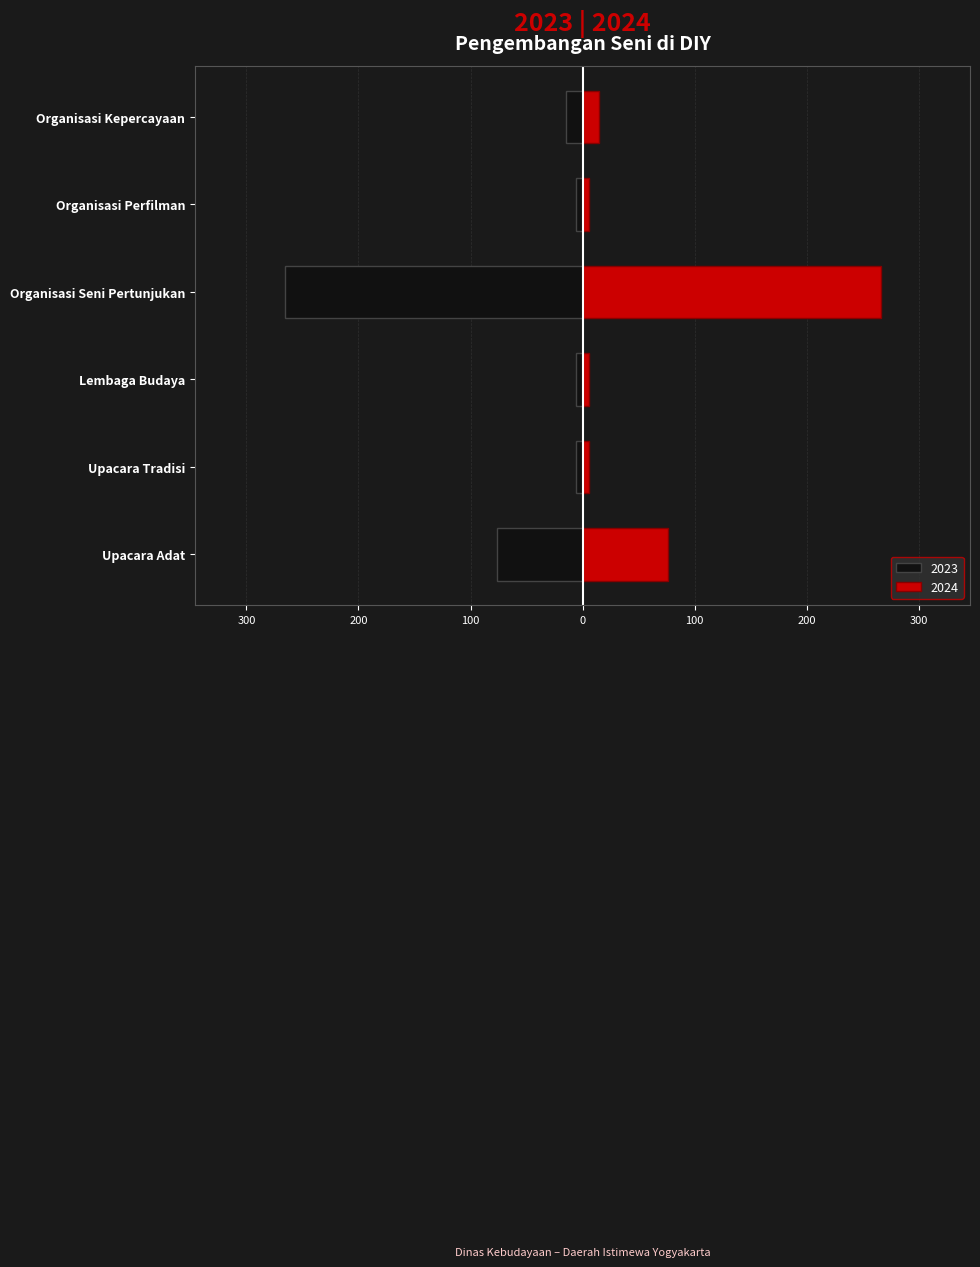

How many data points in 2024 are less than 15?

3